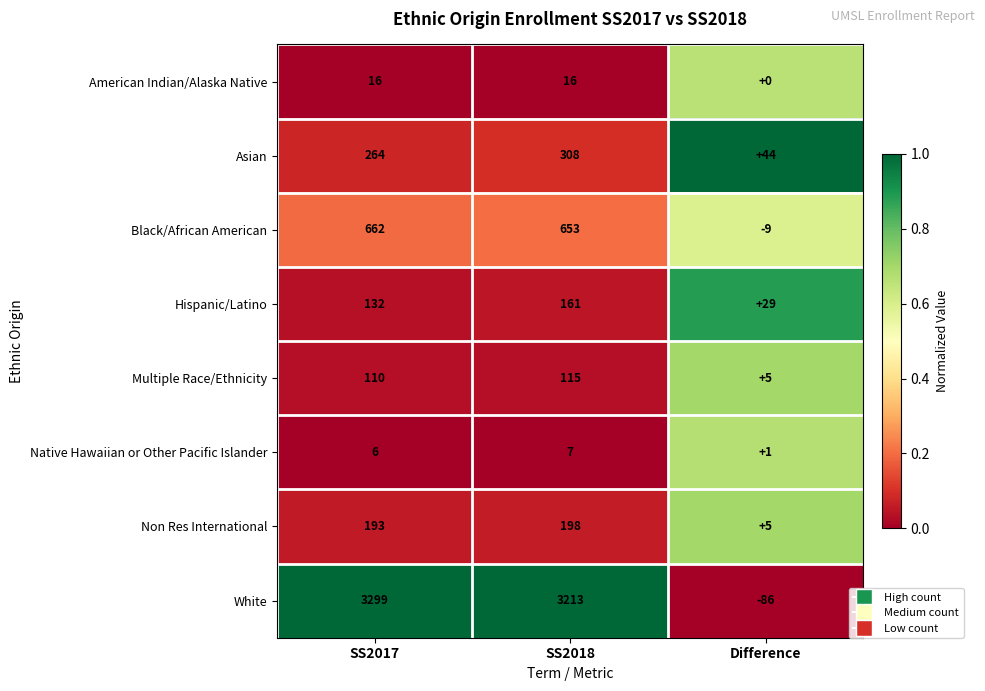

Reading right to left, list all the values displayed in this chart.

American Indian/Alaska Native: Difference=0	SS2018=16	SS2017=16
Asian: Difference=44	SS2018=308	SS2017=264
Black/African American: Difference=-9	SS2018=653	SS2017=662
Hispanic/Latino: Difference=29	SS2018=161	SS2017=132
Multiple Race/Ethnicity: Difference=5	SS2018=115	SS2017=110
Native Hawaiian or Other Pacific Islander: Difference=1	SS2018=7	SS2017=6
Non Res International: Difference=5	SS2018=198	SS2017=193
White: Difference=-86	SS2018=3213	SS2017=3299